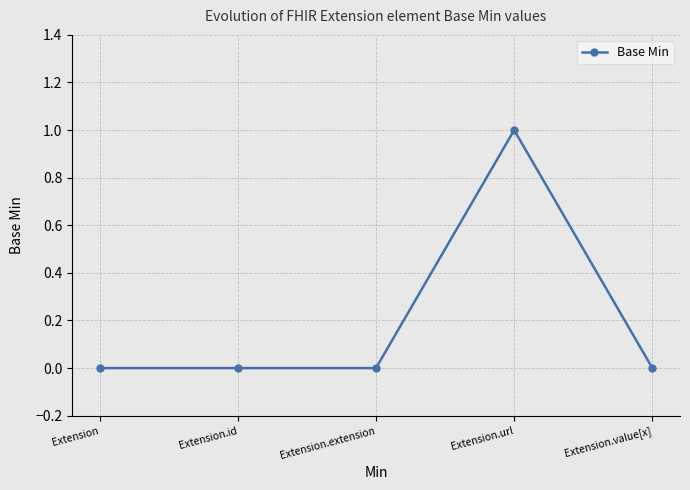

Which category has the highest value across all series?

Extension.url